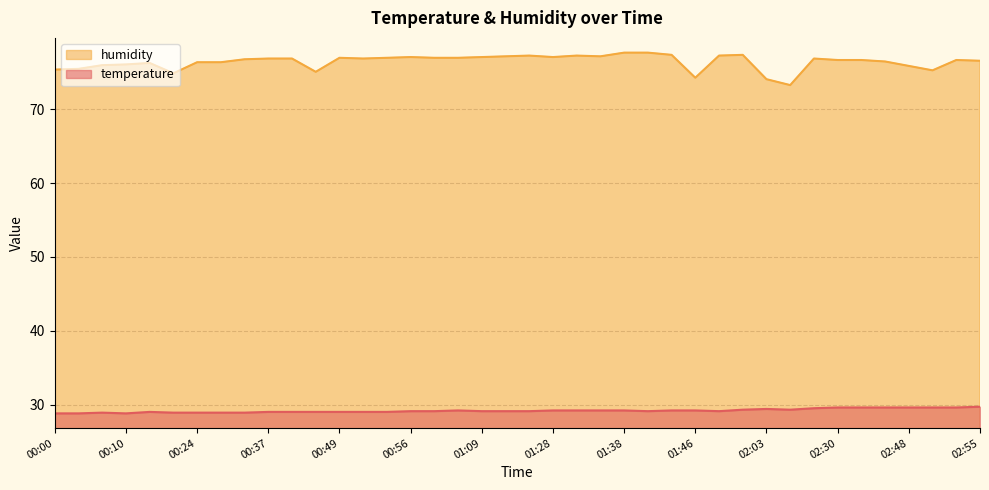

What is the difference between the second highest and minimum values in the humidity series?

4.4